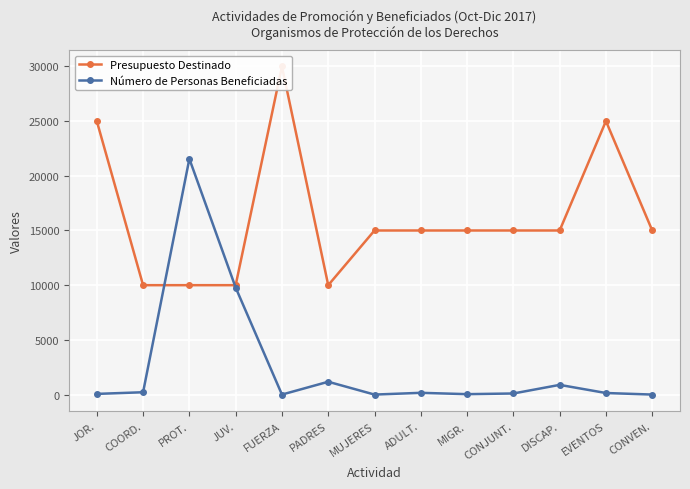

How many positive values does the Número de Personas Beneficiadas series have?

11